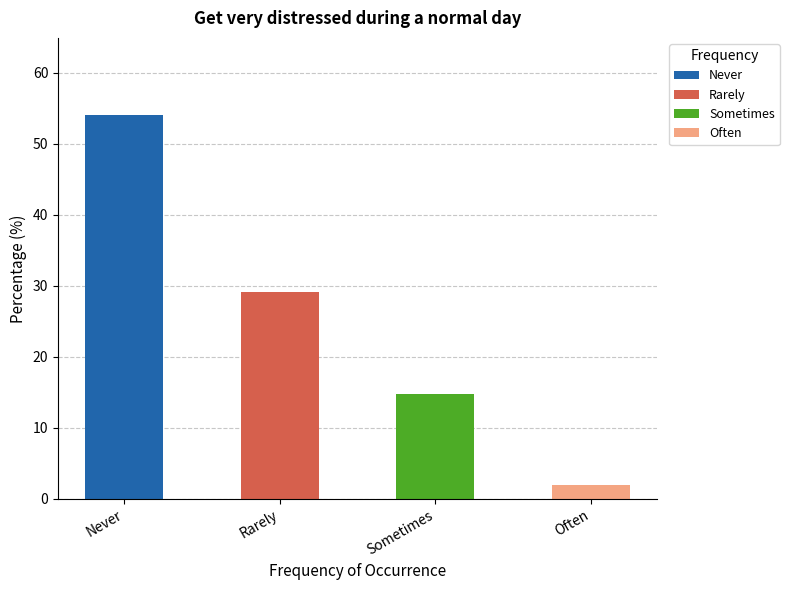

What is the minimum value shown in the chart?

2.0